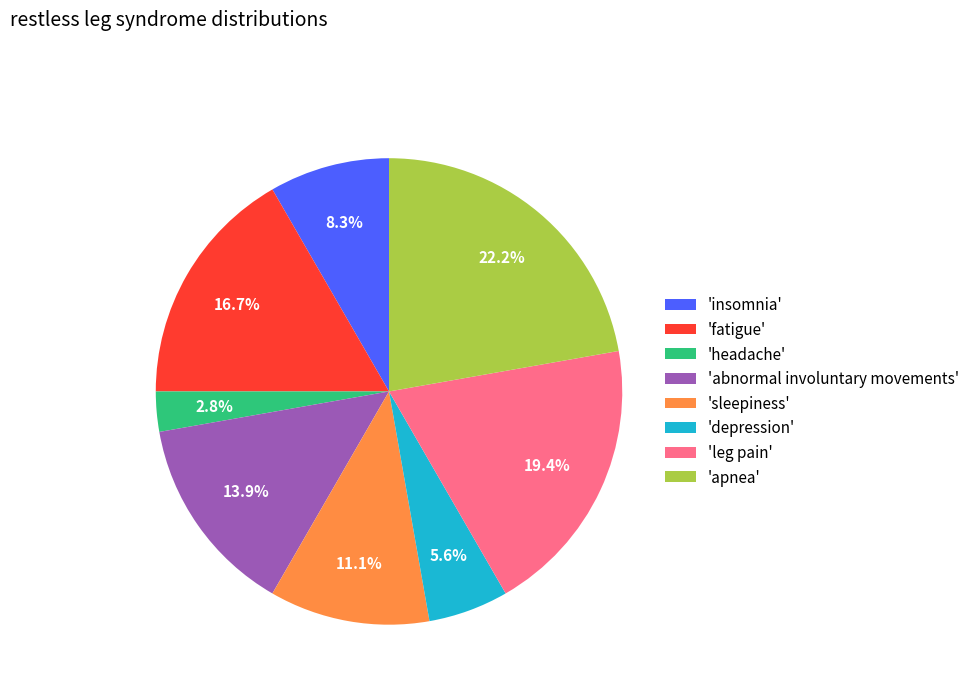

Which has a higher value, 'insomnia' or 'abnormal involuntary movements'?

'abnormal involuntary movements'